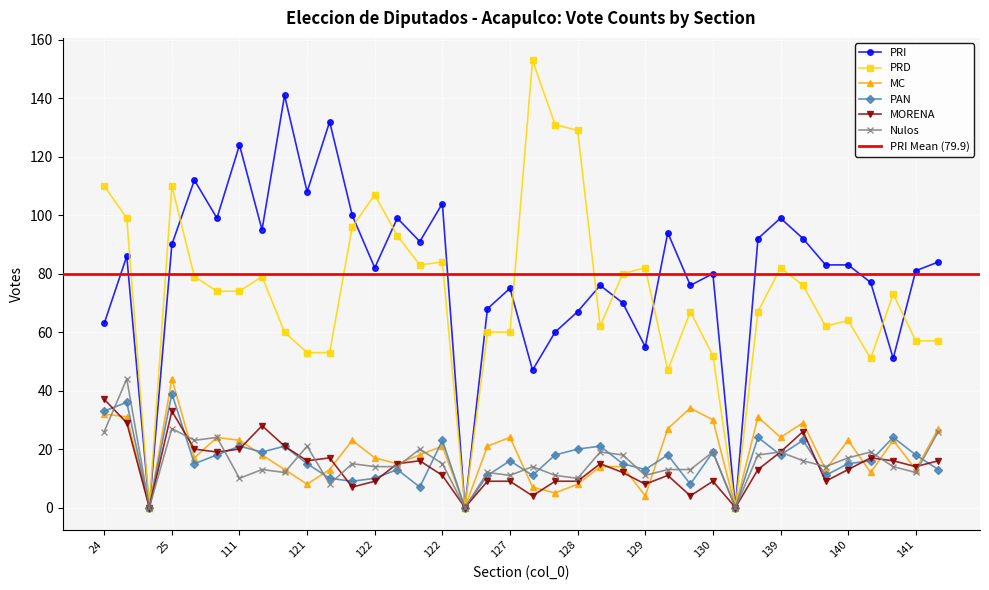

At which category is the sum across all series the highest?

25